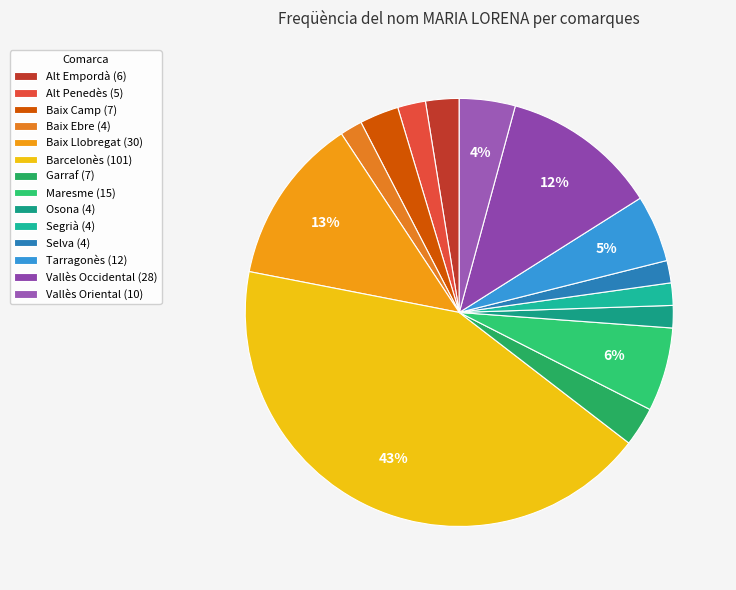

What percentage is the Alt Empordà slice, to the nearest percent?

3%